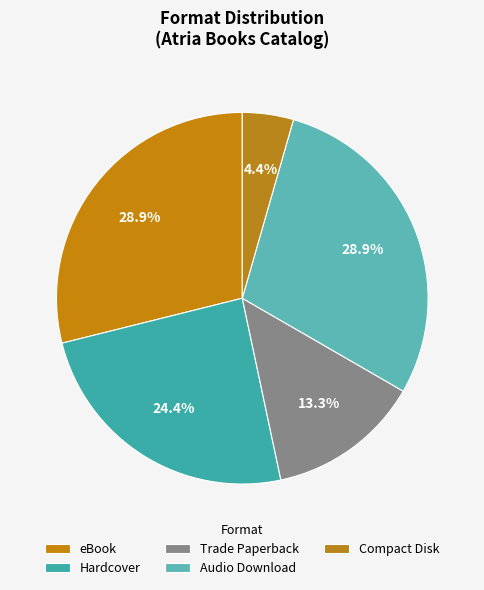

Does any single category account for the majority?

No